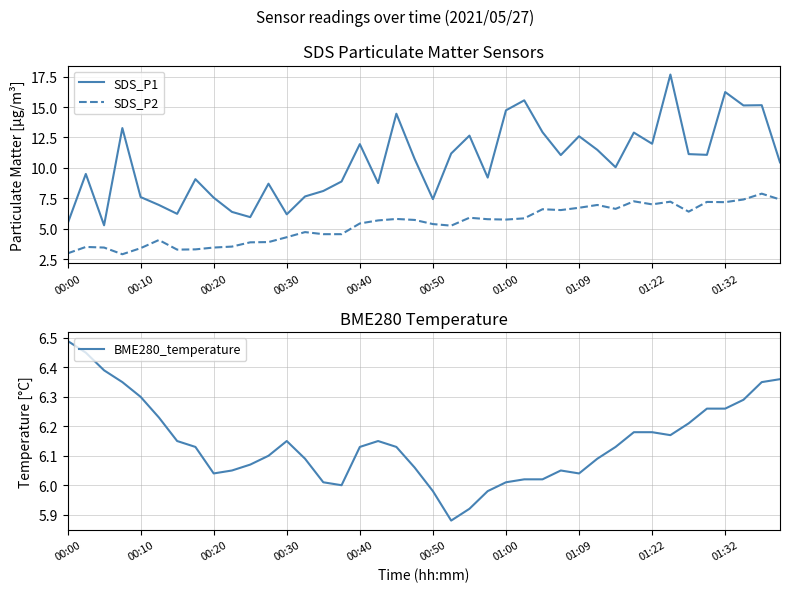

How many lines are shown in the chart?

3